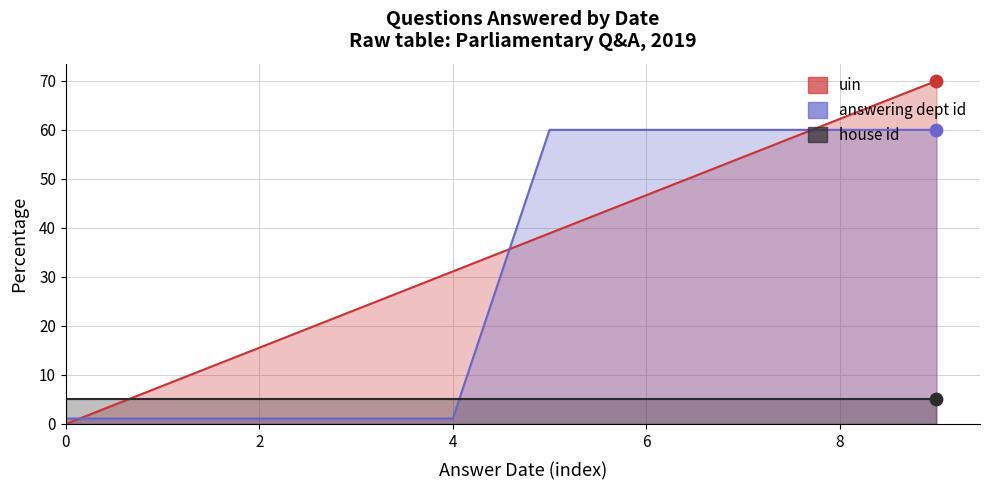

Which series reaches the minimum Y coordinate?

uin